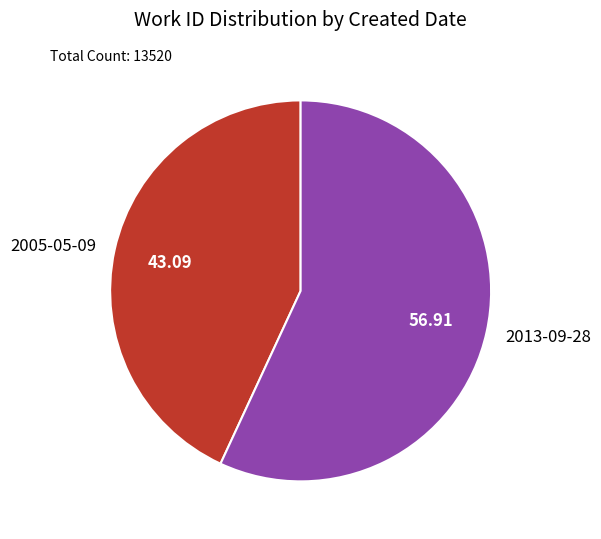

Approximately how many times larger is the value at 2013-09-28 compared to 2005-05-09?

1.3